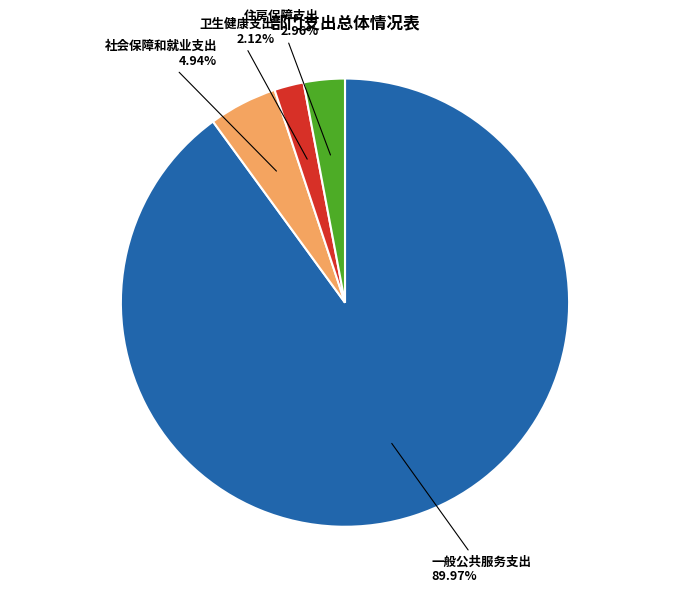

Rank the categories by value from highest to lowest.

一般公共服务支出, 社会保障和就业支出, 住房保障支出, 卫生健康支出